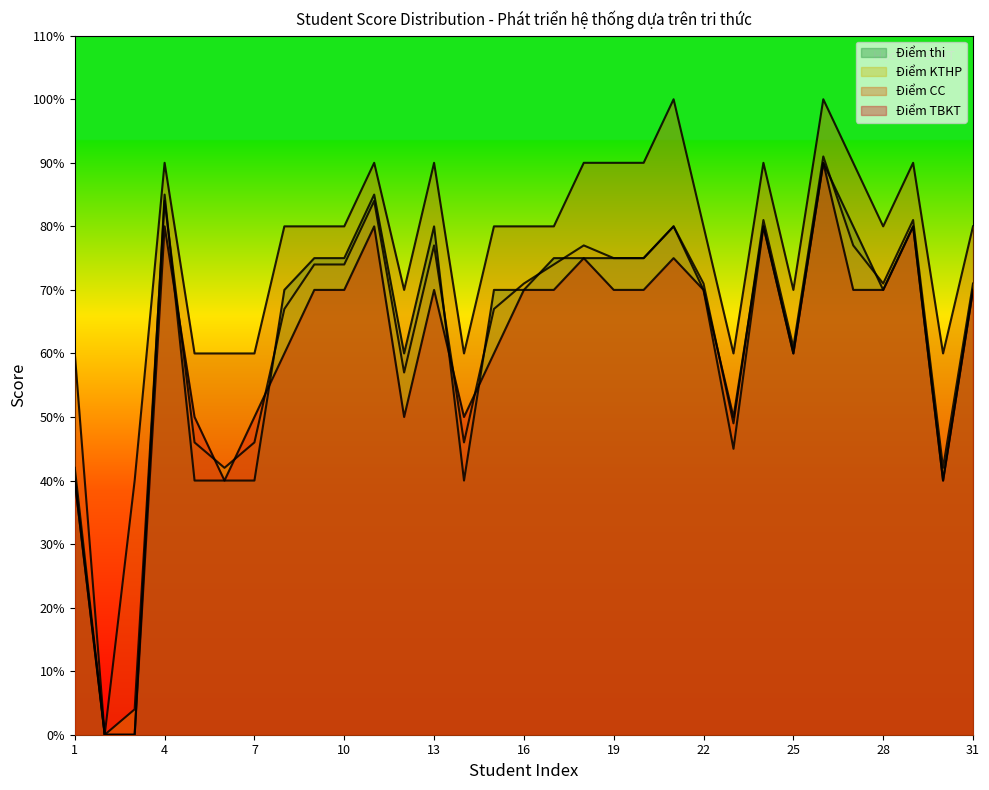

True or false: Điểm KTHP and Điểm thi intersect in this chart.

True